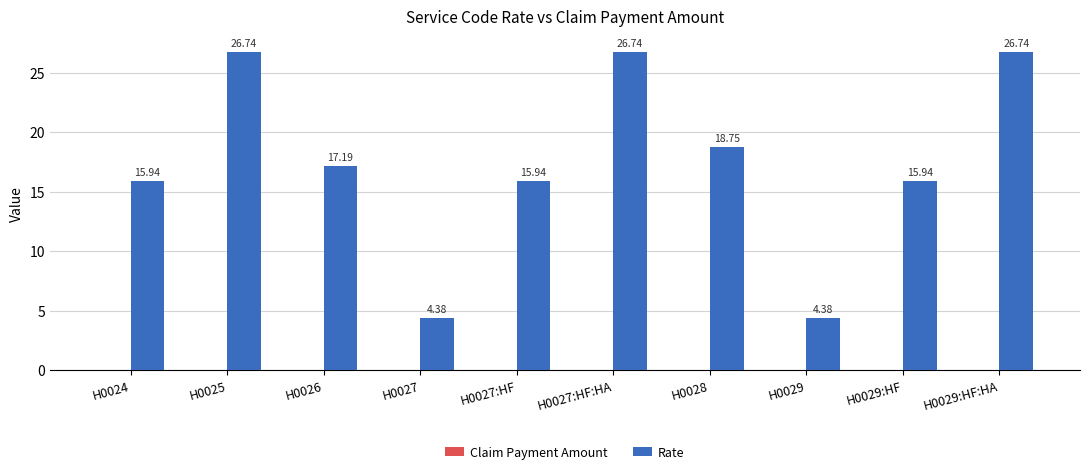

What is the change in value from H0025 to H0028?

-8.0